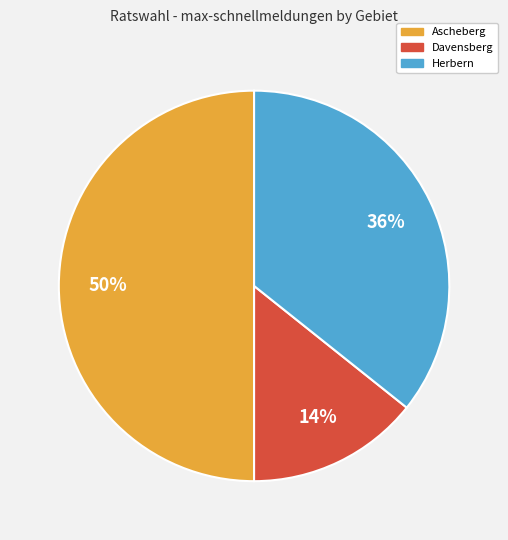

True or false: Davensberg accounts for 1% of the total.

False